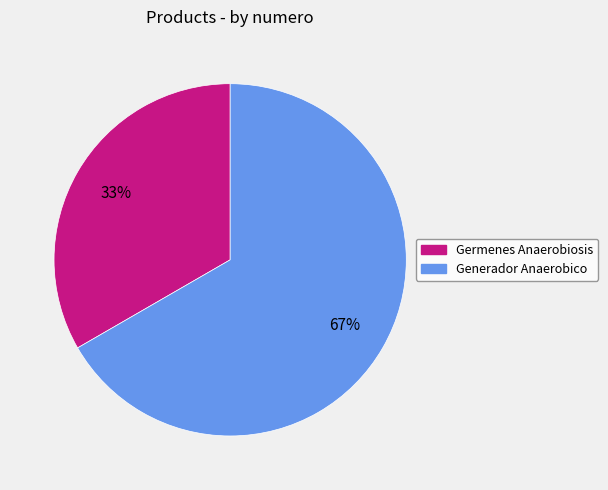

To the nearest percent, what is the average slice percentage?

50%